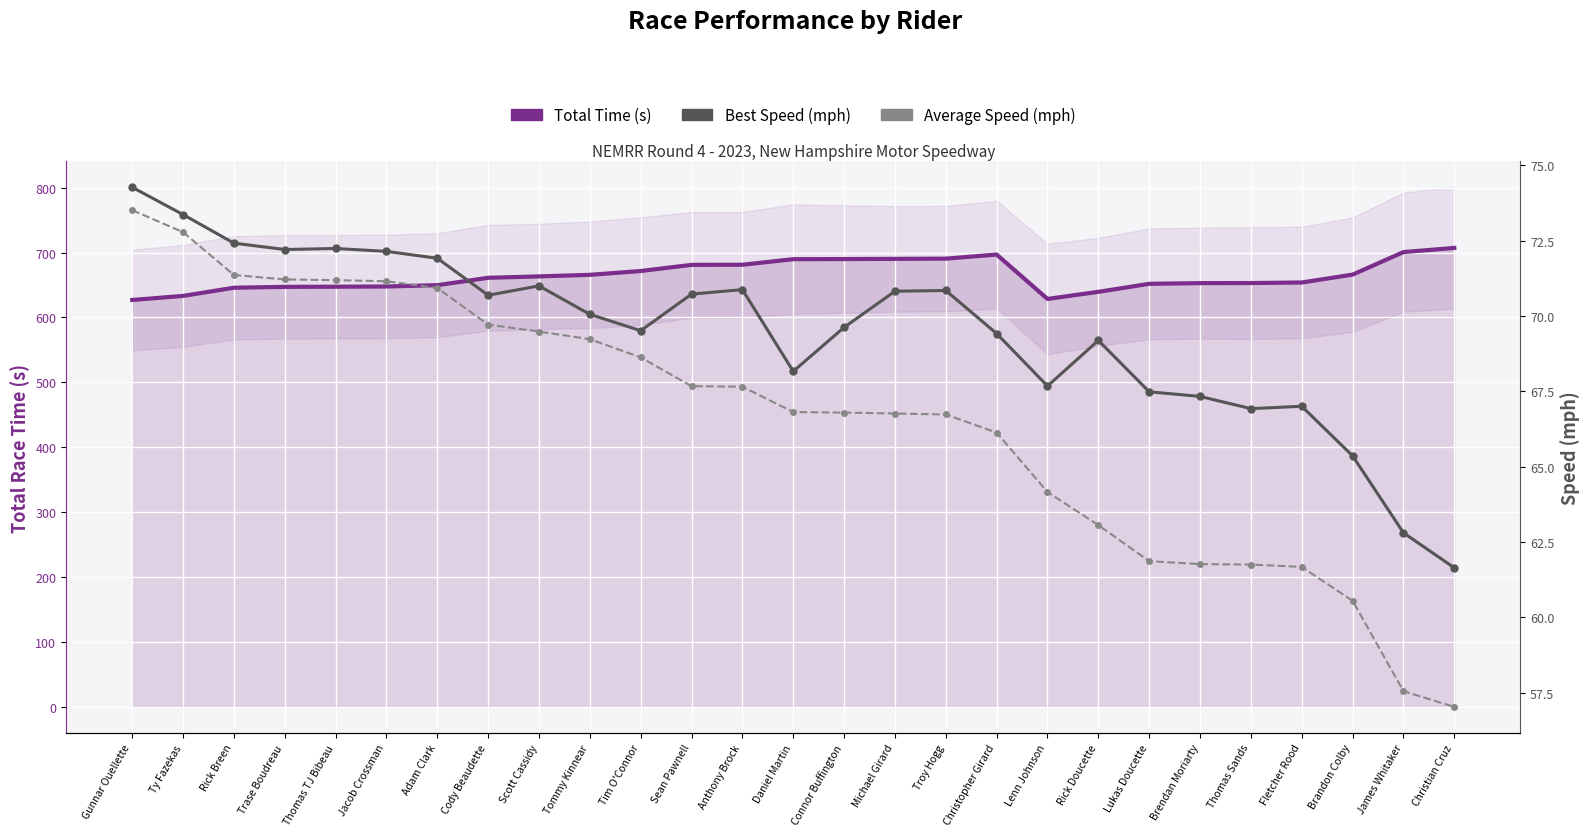

At which category does Total Time (s) reach its first local peak?

Christopher Girard